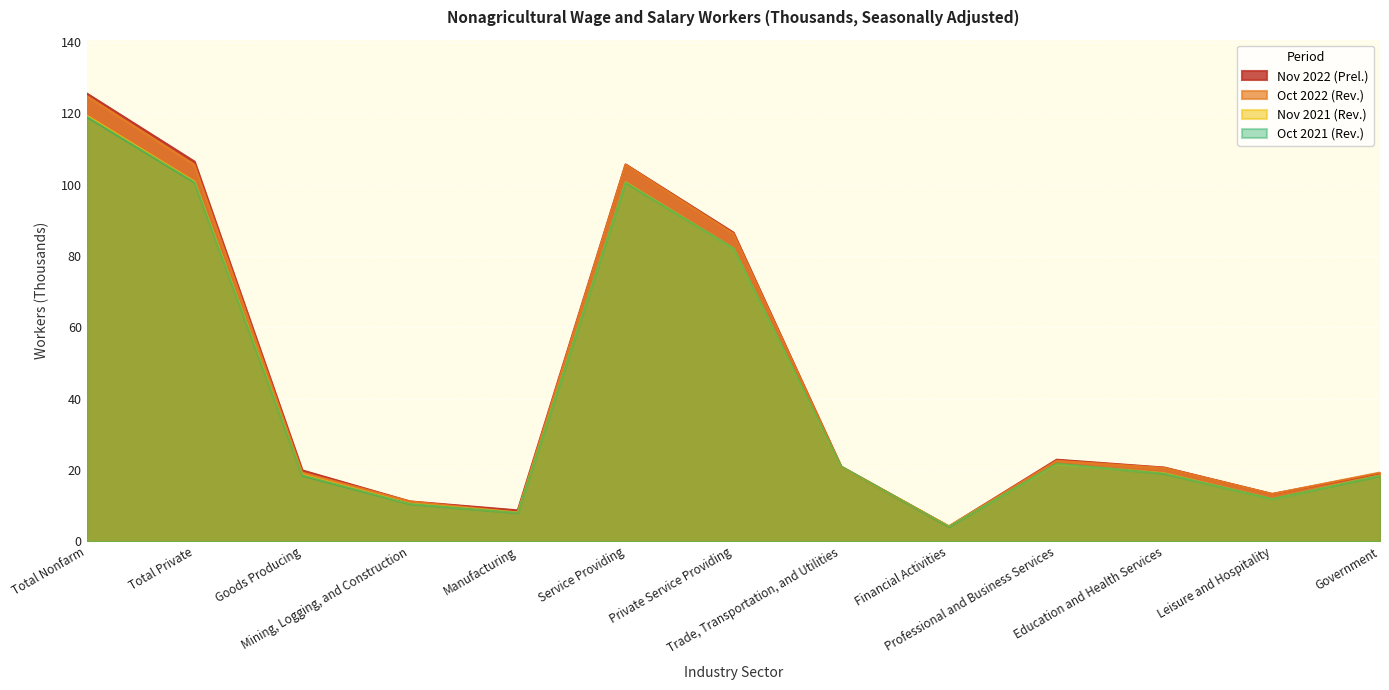

The Oct 2021 (Rev.) series shows 11.9 at Leisure and Hospitality. True or false?

True